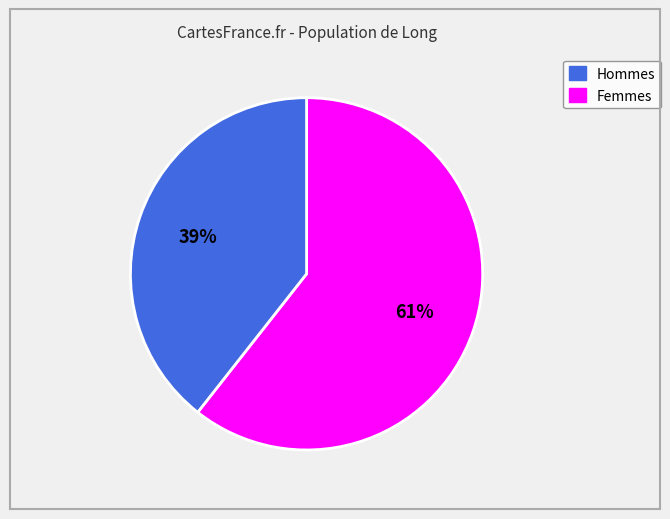

To the nearest percent, what is the average slice percentage?

50%